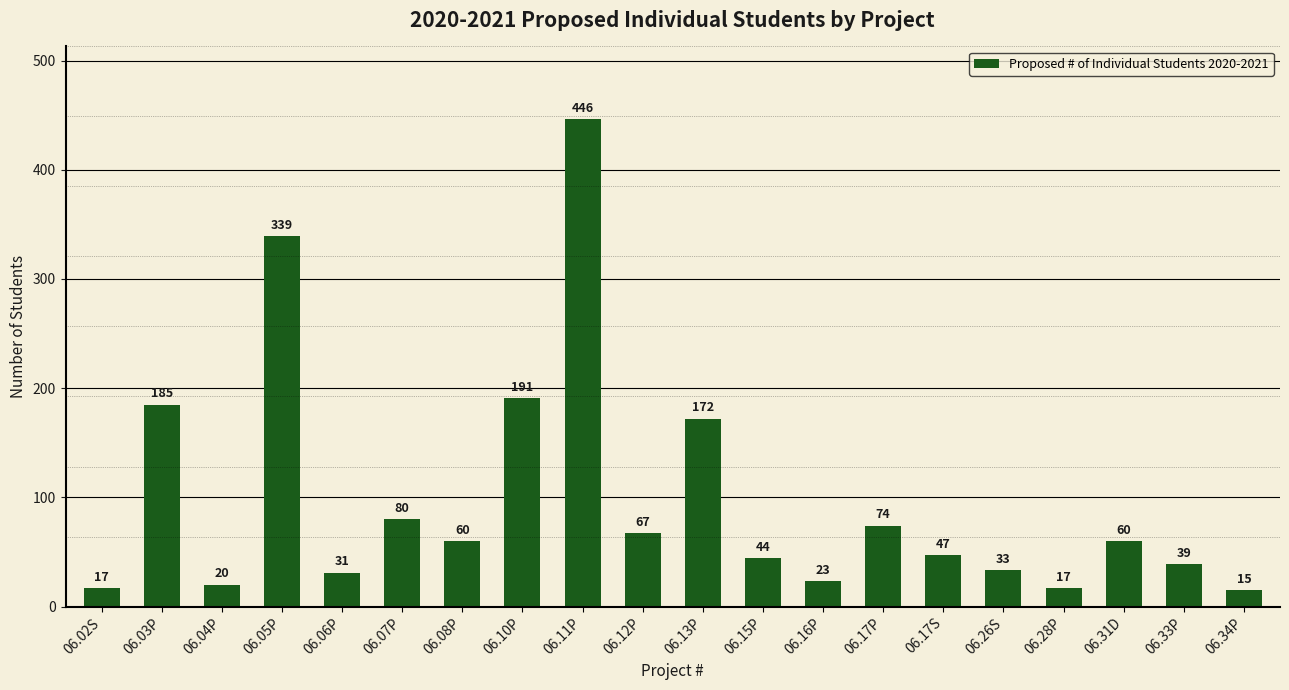

What is the change in value from 06.03P to 06.12P?

-118